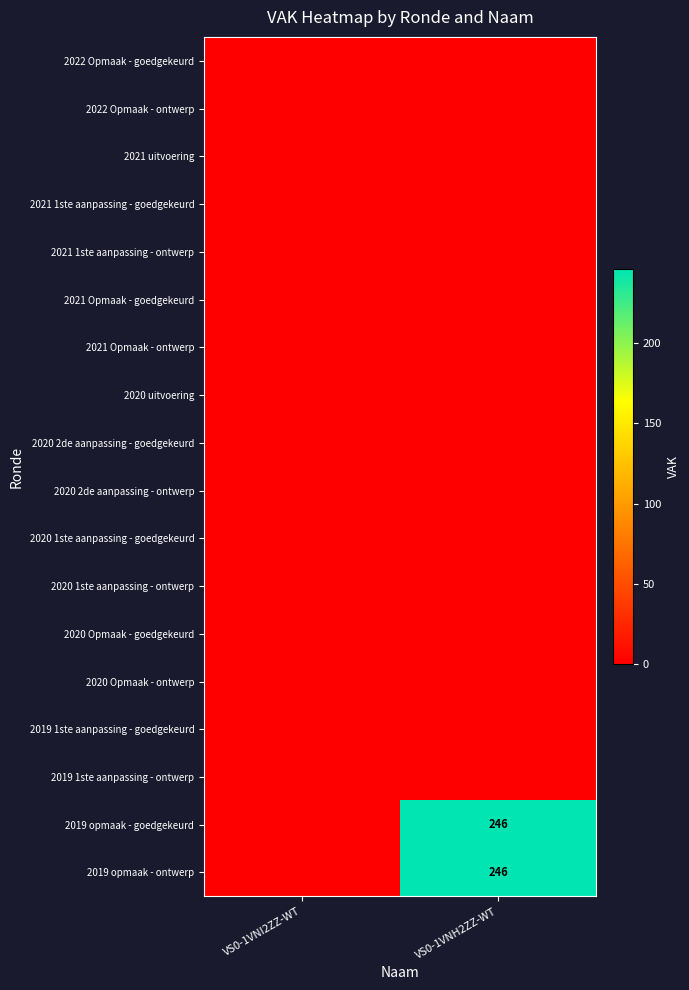

List the series in order of their peak value, highest first.

2019 opmaak - goedgekeurd, 2019 opmaak - ontwerp, 2022 Opmaak - goedgekeurd, 2022 Opmaak - ontwerp, 2021 uitvoering, 2021 1ste aanpassing - goedgekeurd, 2021 1ste aanpassing - ontwerp, 2021 Opmaak - goedgekeurd, 2021 Opmaak - ontwerp, 2020 uitvoering, 2020 2de aanpassing - goedgekeurd, 2020 2de aanpassing - ontwerp, 2020 1ste aanpassing - goedgekeurd, 2020 1ste aanpassing - ontwerp, 2020 Opmaak - goedgekeurd, 2020 Opmaak - ontwerp, 2019 1ste aanpassing - goedgekeurd, 2019 1ste aanpassing - ontwerp